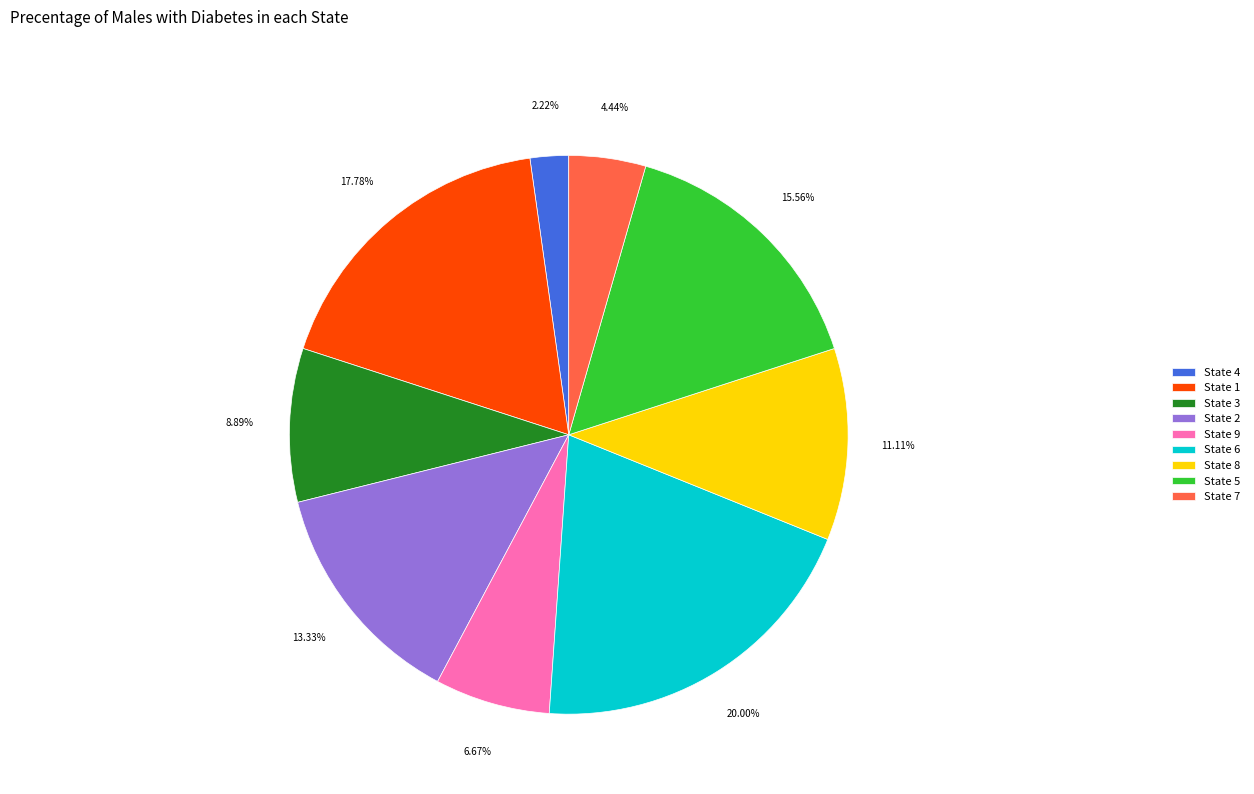

Which has a higher value, State 7 or State 5?

State 5